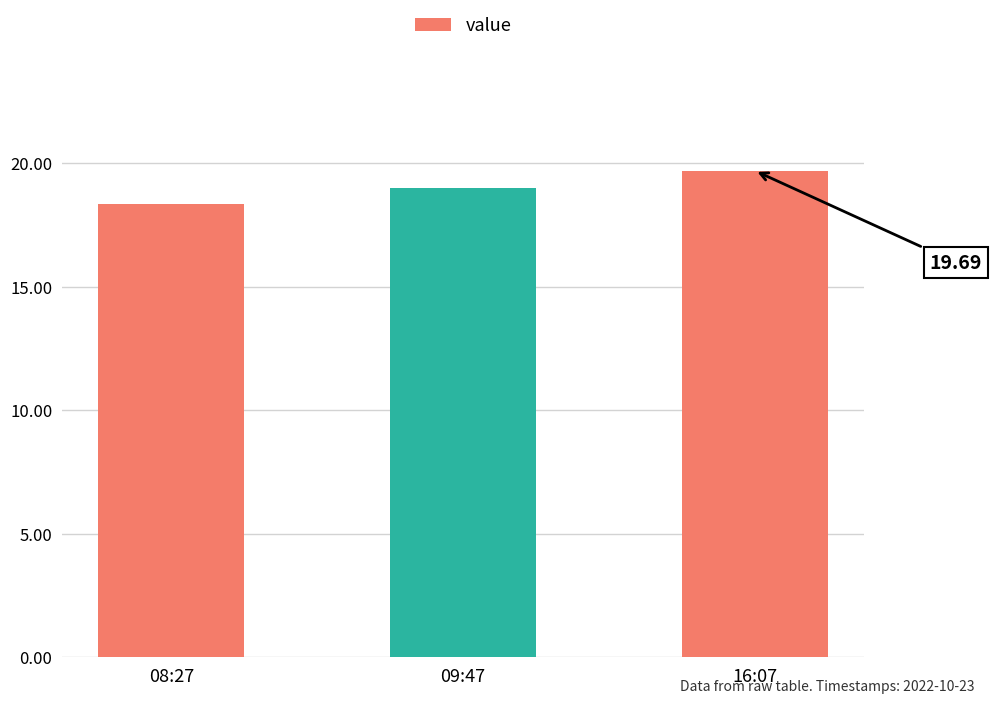

List the labels in order of value, smallest first.

08:27, 09:47, 16:07